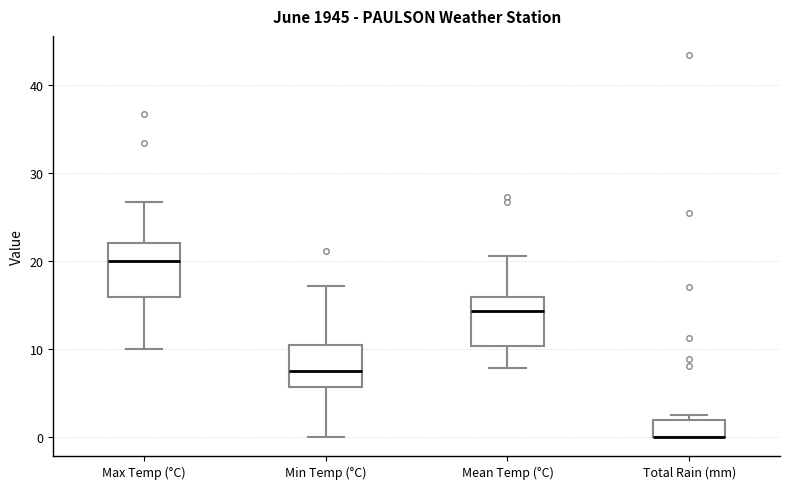

Reading left to right, transcribe this box plot: for each box, give where its median line is, the range the box spans, and where its two whiskers end, as read against the y-axis. The values are not printed on the chart, so give them approximately, as read against the axis.

Max Temp (°C): median 20, box 16 to 22, whiskers 10 to 27
Min Temp (°C): median 8, box 6 to 10, whiskers 0 to 17
Mean Temp (°C): median 14, box 10 to 16, whiskers 8 to 21
Total Rain (mm): median 0 (drawn on the box's lower edge), box 0 to 2, whiskers 0 to 3